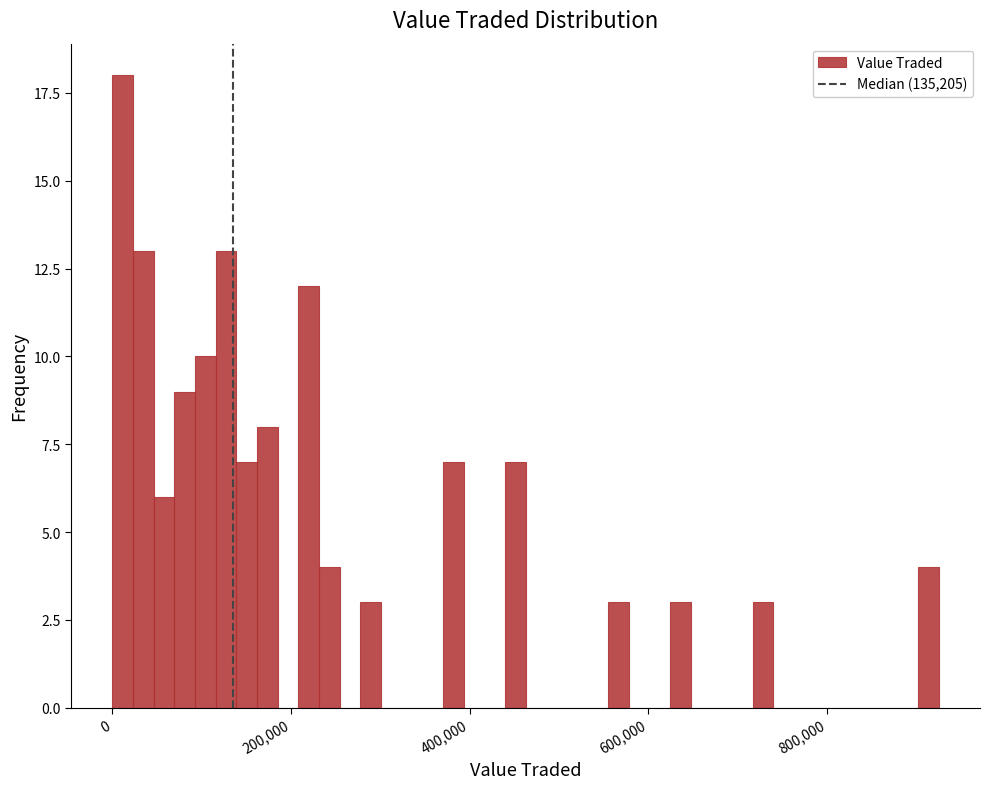

Around what value on the x-axis is the tallest bar? Give the approximate position of its centre, as read against the axis.

20000